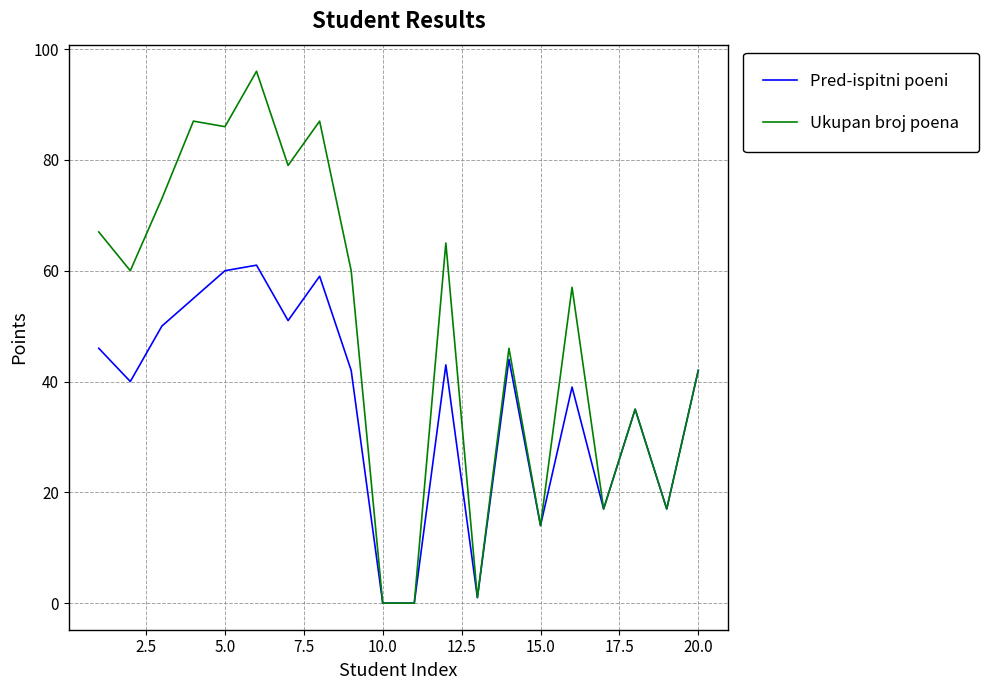

Which series has the widest spread of values?

Ukupan broj poena